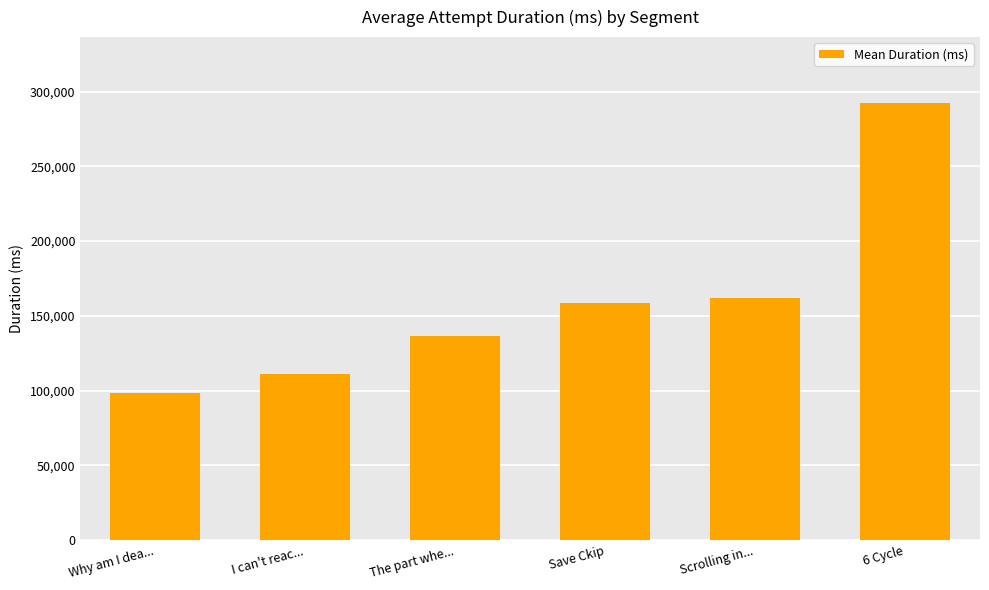

What value does the data have at Why am I dea...?

98686